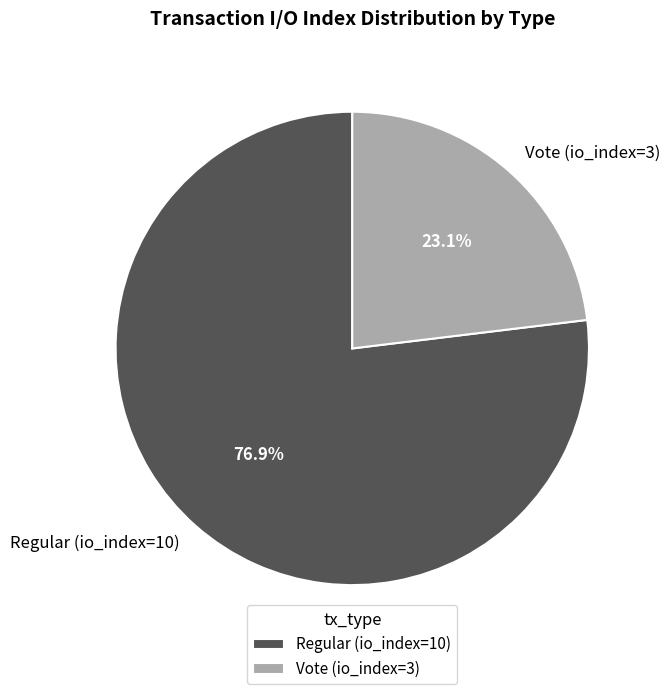

To the nearest percent, what is the average slice percentage?

50%